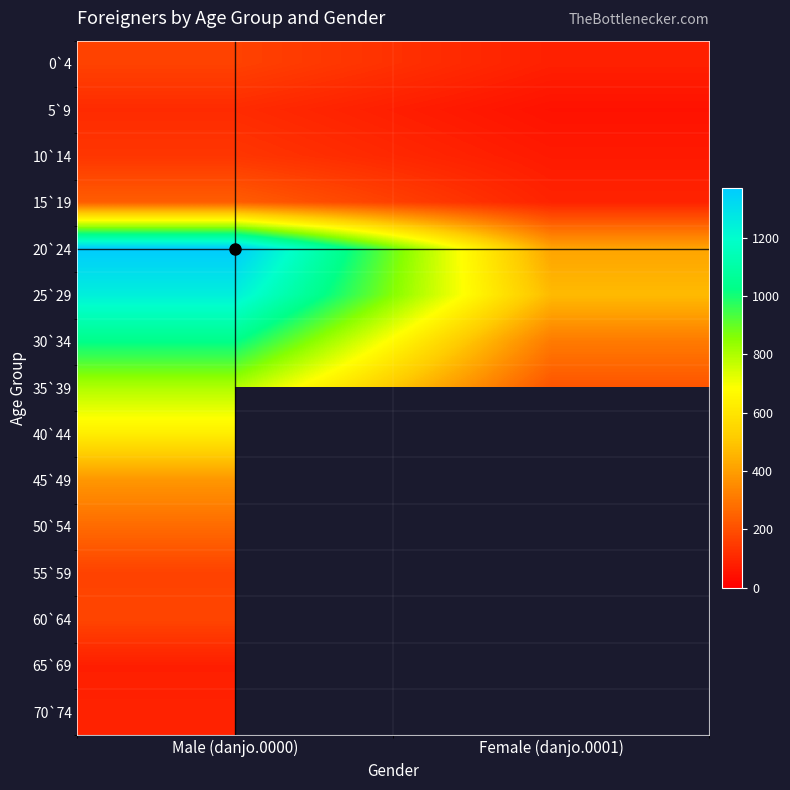

What is the difference between the maximum and minimum values in the 30`34 series?

721.0